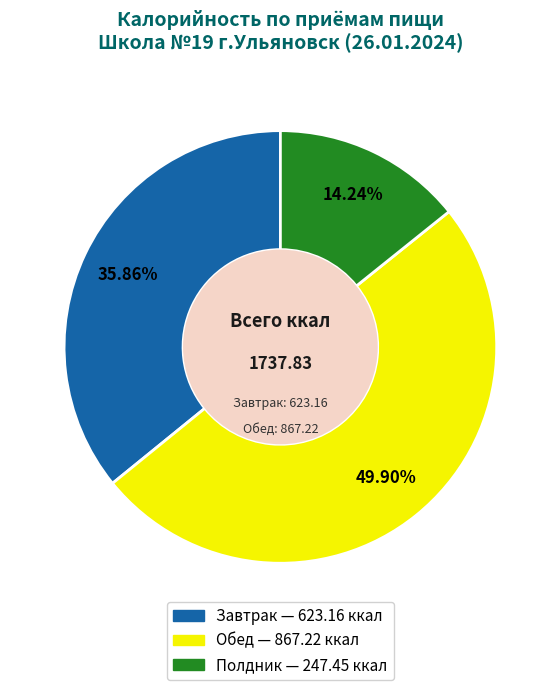

Which slice is the largest?

Обед